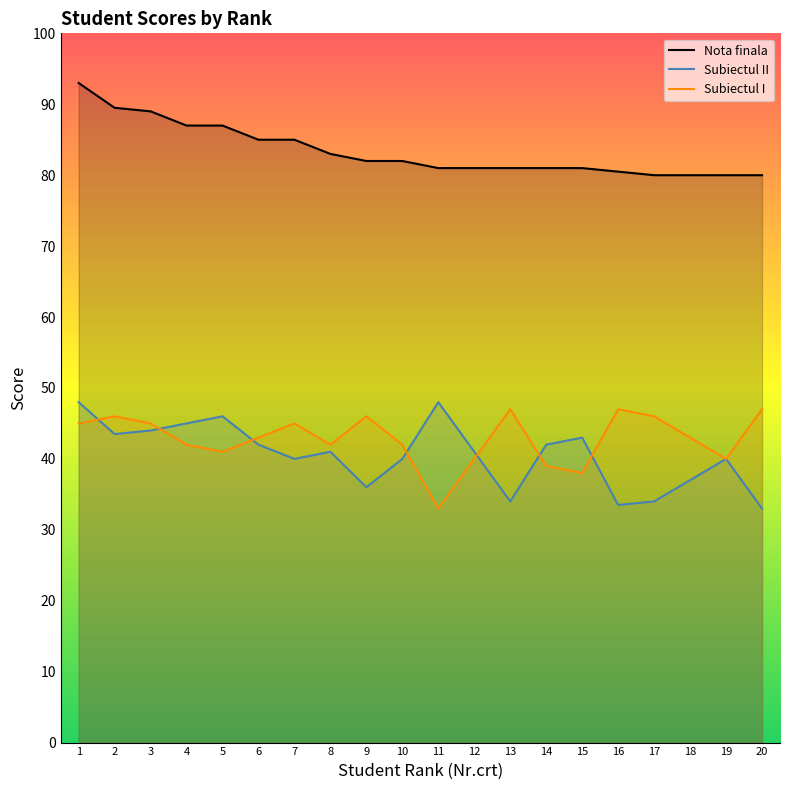

True or false: Nota finala has a value of 85.0 at 7.

True